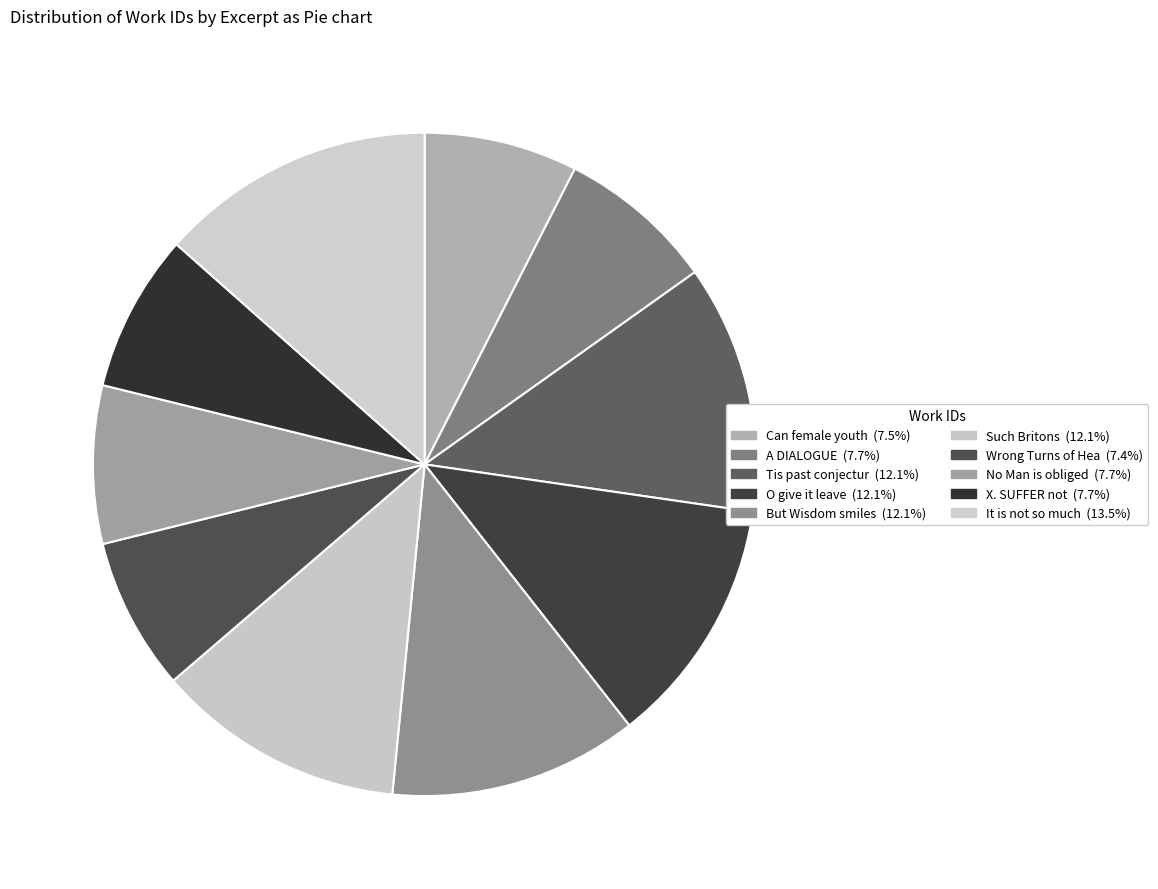

Count the number of slices in the pie.

10